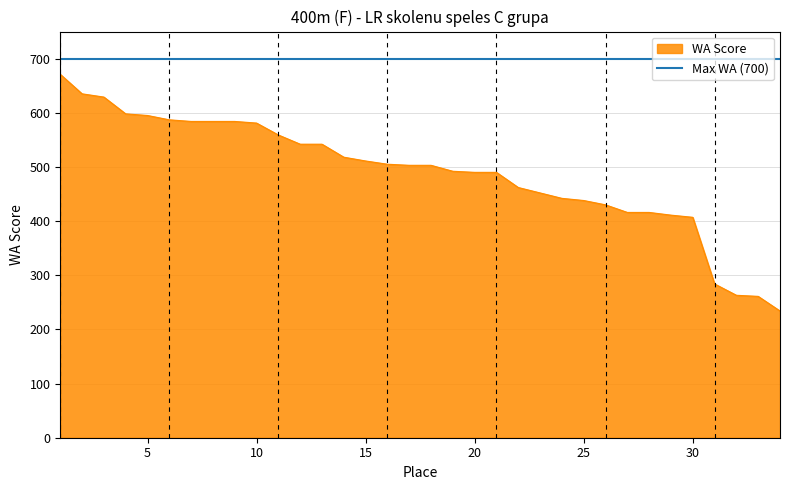

List the series in order of their overall mean, lowest first.

WA Score, Max WA (700)